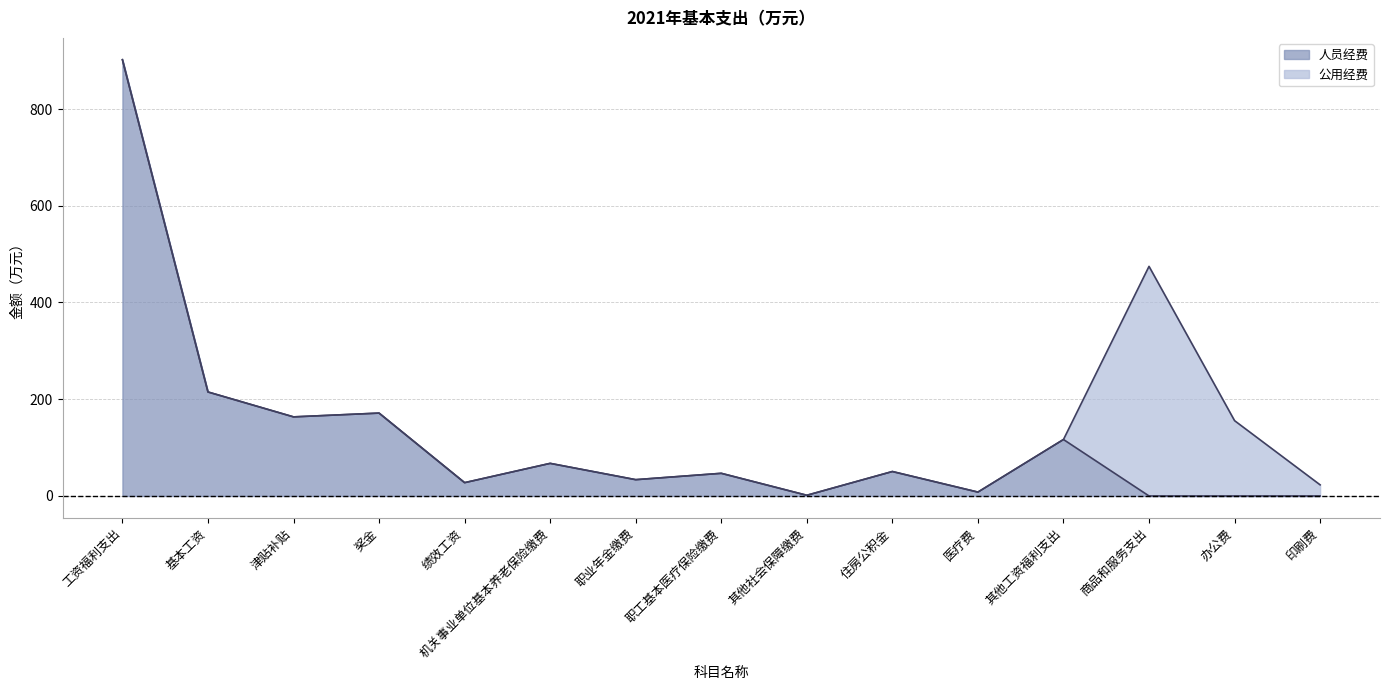

Rank the categories by value from lowest to highest.

商品和服务支出, 办公费, 印刷费, 其他社会保障缴费, 医疗费, 绩效工资, 职业年金缴费, 职工基本医疗保险缴费, 住房公积金, 机关事业单位基本养老保险缴费, 其他工资福利支出, 津贴补贴, 奖金, 基本工资, 工资福利支出